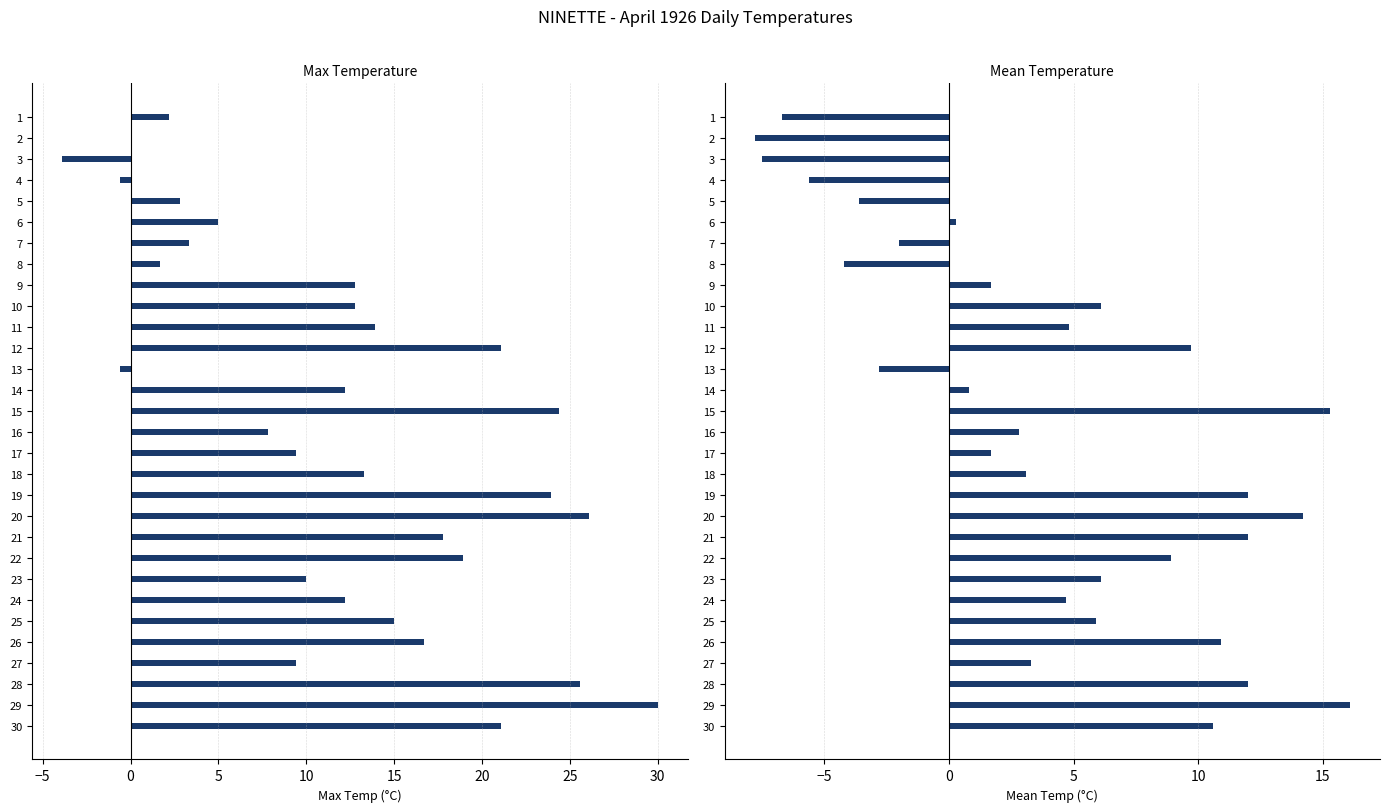

Is it true that Max Temp (C) equals 3.2 at 23?

False